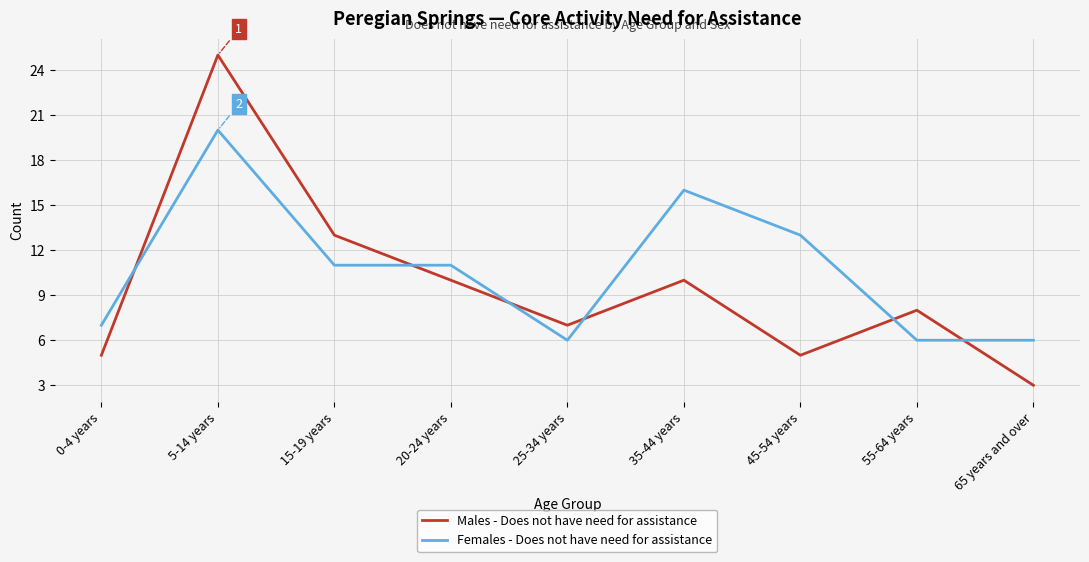

Where does the Females - Does not have need for assistance series first go above 11?

5-14 years